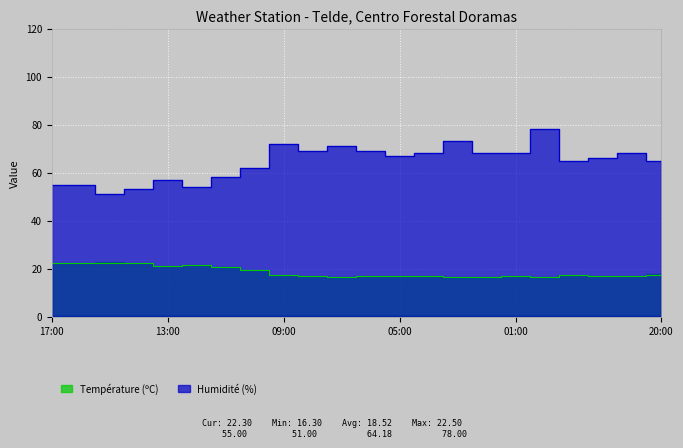

Rank the categories by Température (ºC) value from lowest to highest.

03:00, 07:00, 00:00, 02:00, 06:00, 05:00, 04:00, 08:00, 01:00, 21:00, 22:00, 09:00, 23:00, 20:00, 10:00, 11:00, 13:00, 12:00, 14:00, 17:00, 16:00, 15:00